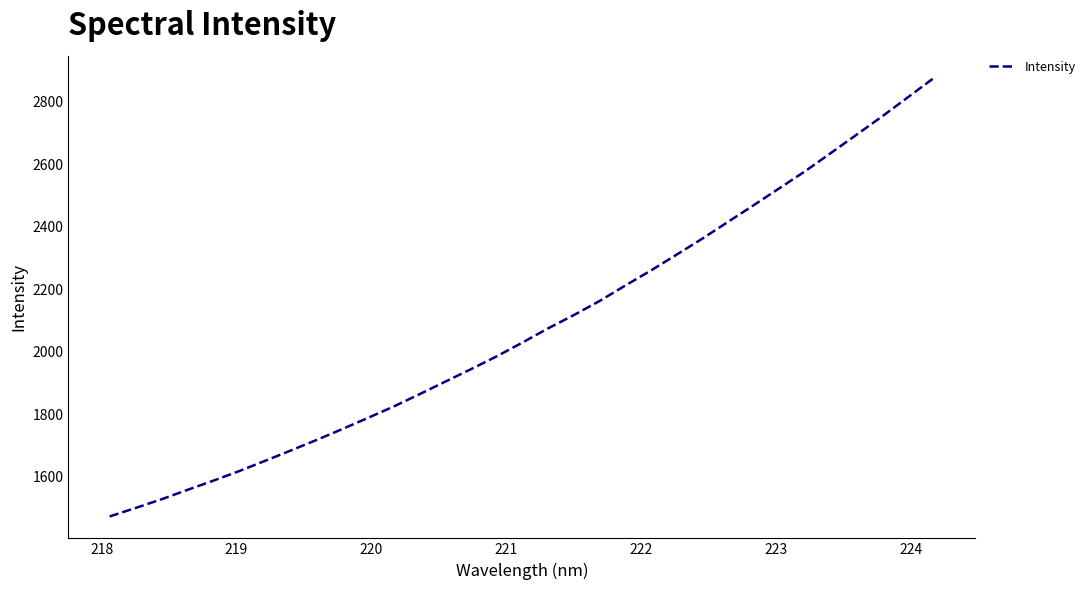

What is the greatest value displayed?

2877.1